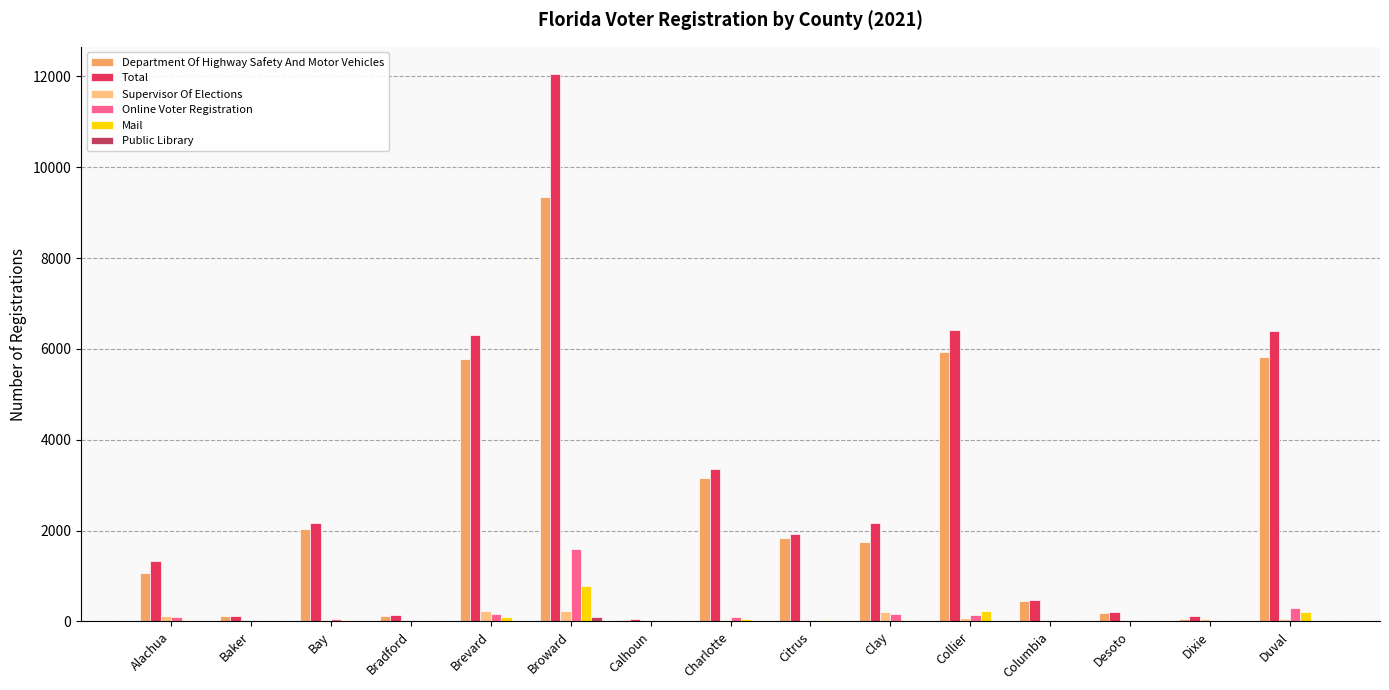

Is it true that Department Of Highway Safety And Motor Vehicles equals 1066 at Alachua?

True